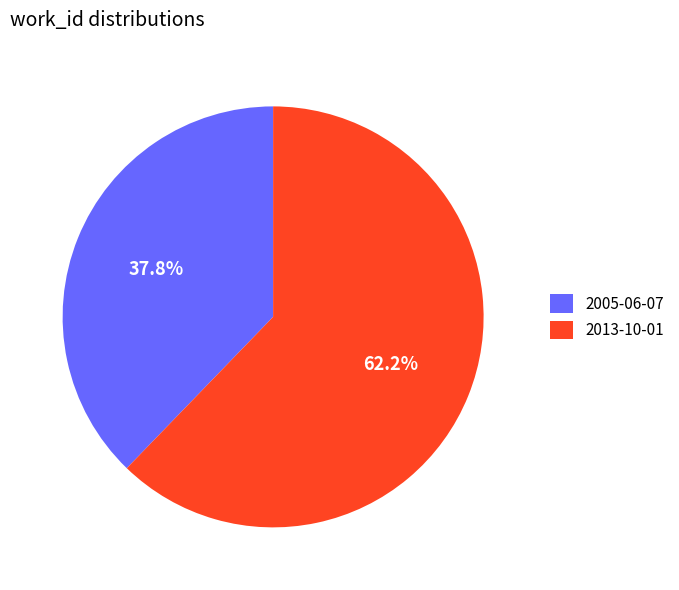

The 2005-06-07 slice represents 38% of the pie. True or false?

True